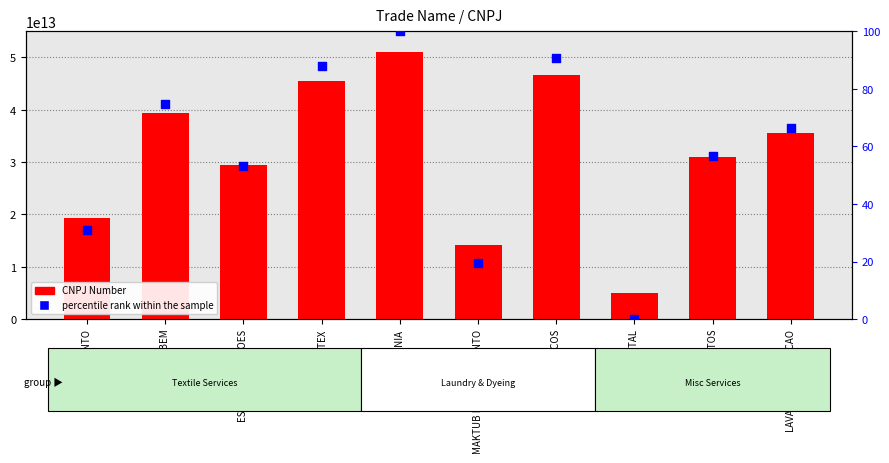

Which series reaches the minimum Y coordinate?

percentile rank within the sample